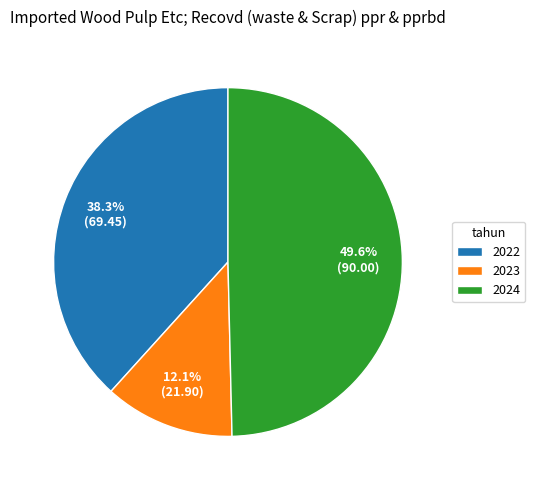

Is 2023 the majority of the pie?

No